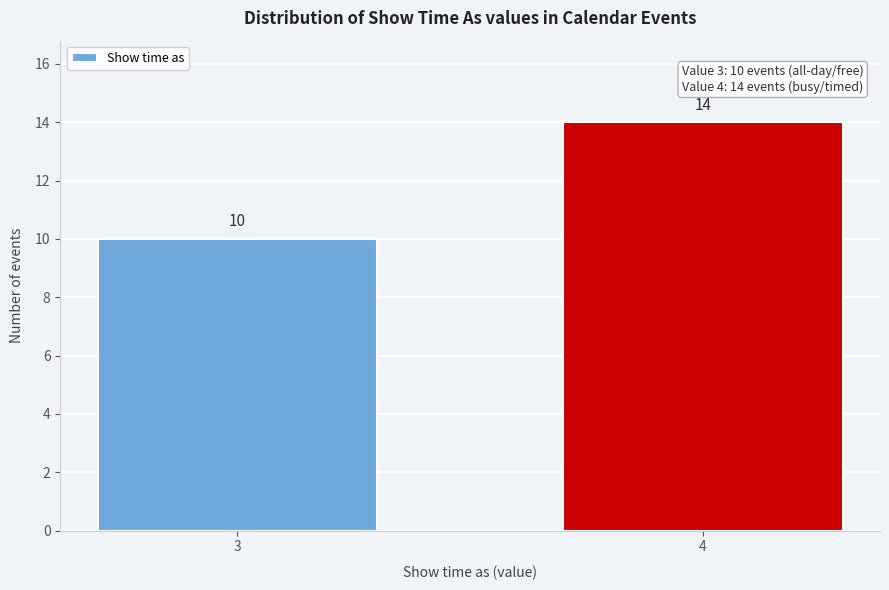

Reading right to left, extract all data points from this chart.

4=14	3=10